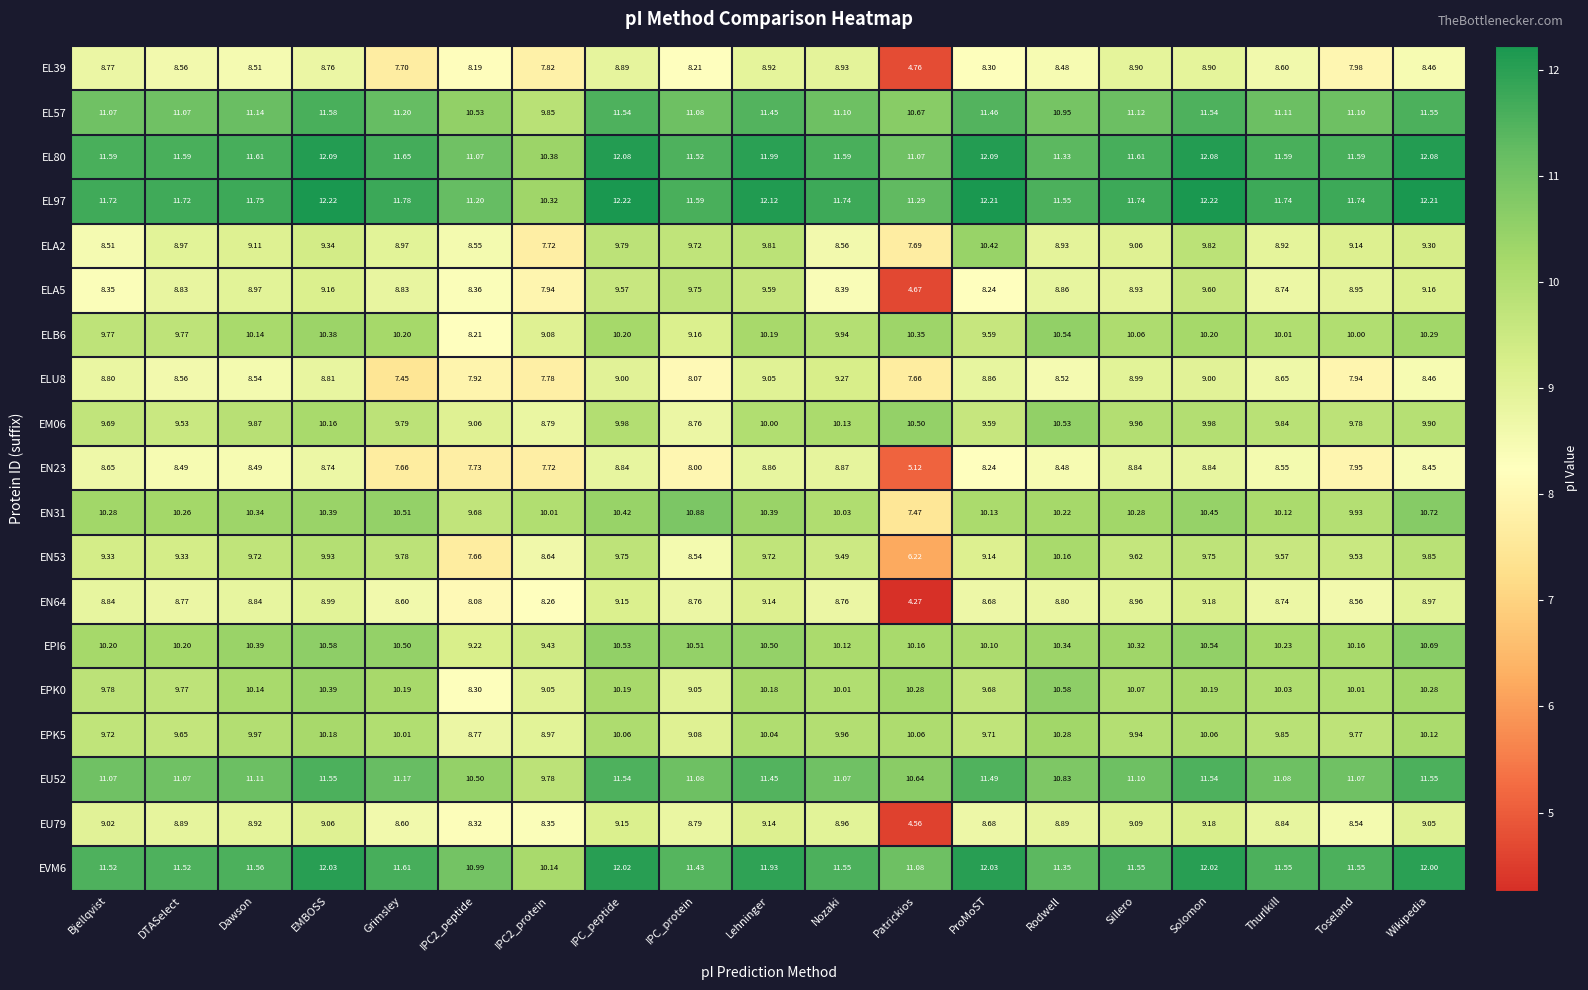

Where does the EU52 series first go above 11?

Bjellqvist